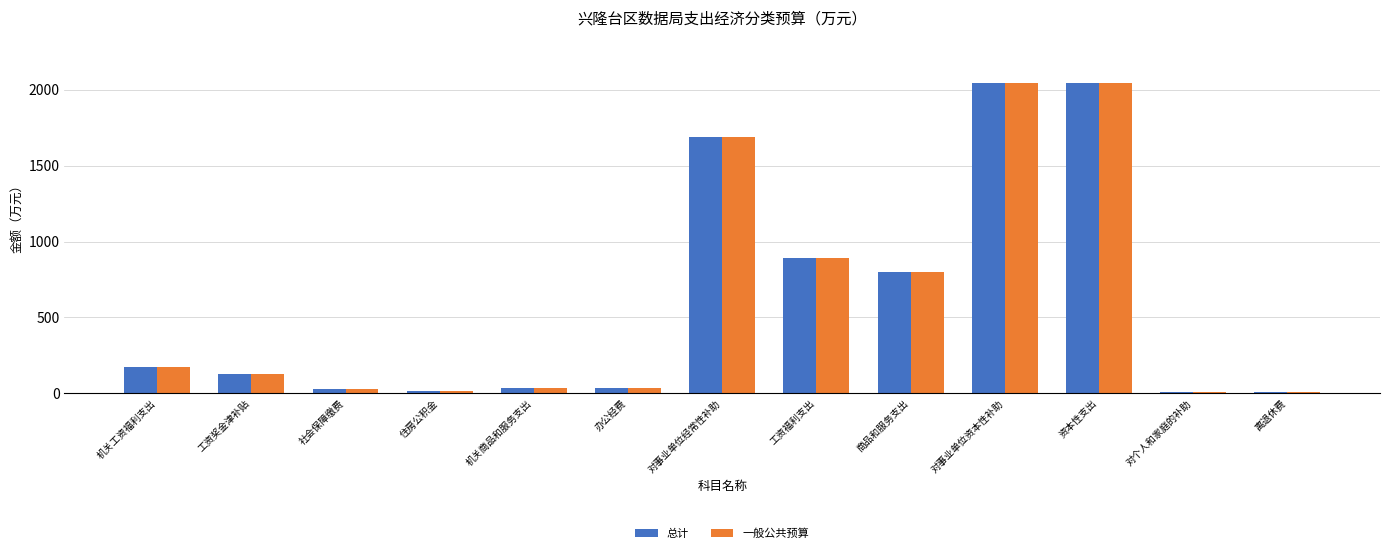

How many data points in 一般公共预算 are less than 128?

6